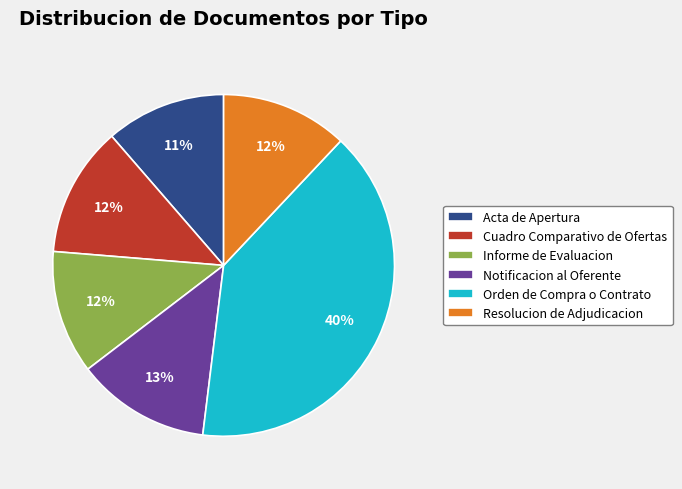

To the nearest percent, what is the difference between the largest and smallest slice percentages?

29%